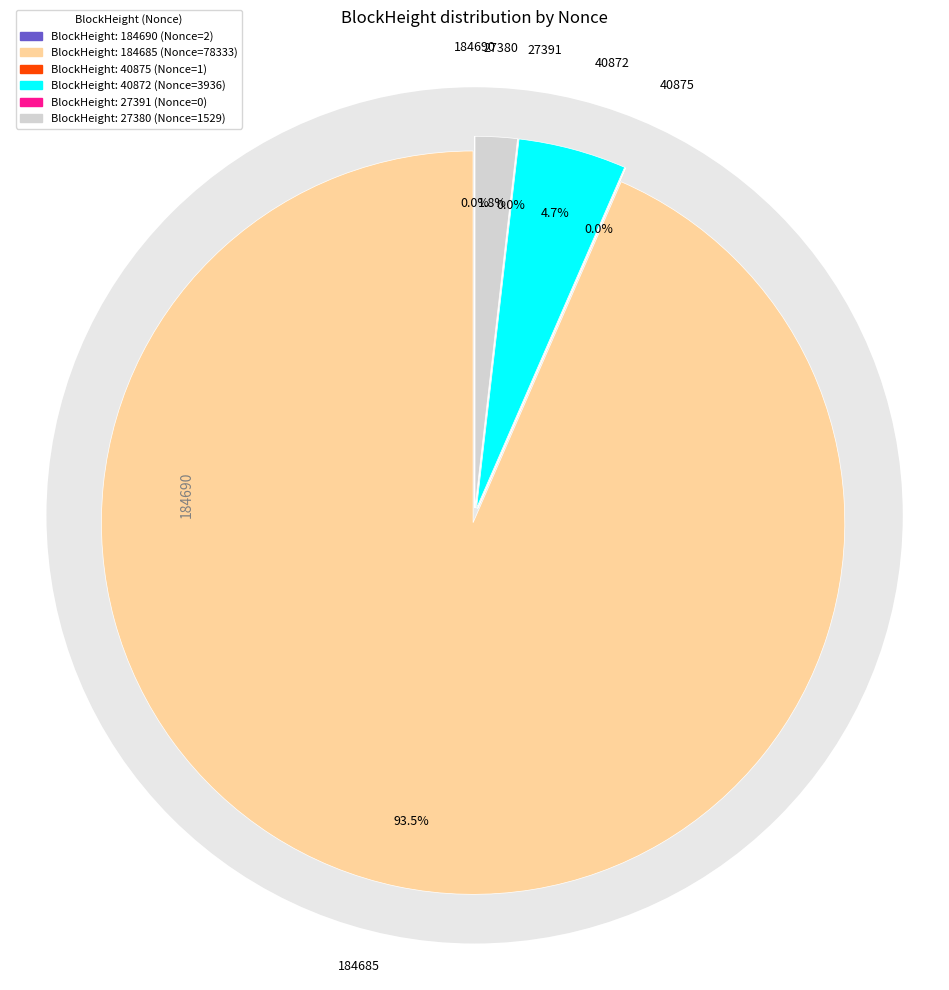

To the nearest percent, what is the combined percentage of 40875 and 184685?

93%